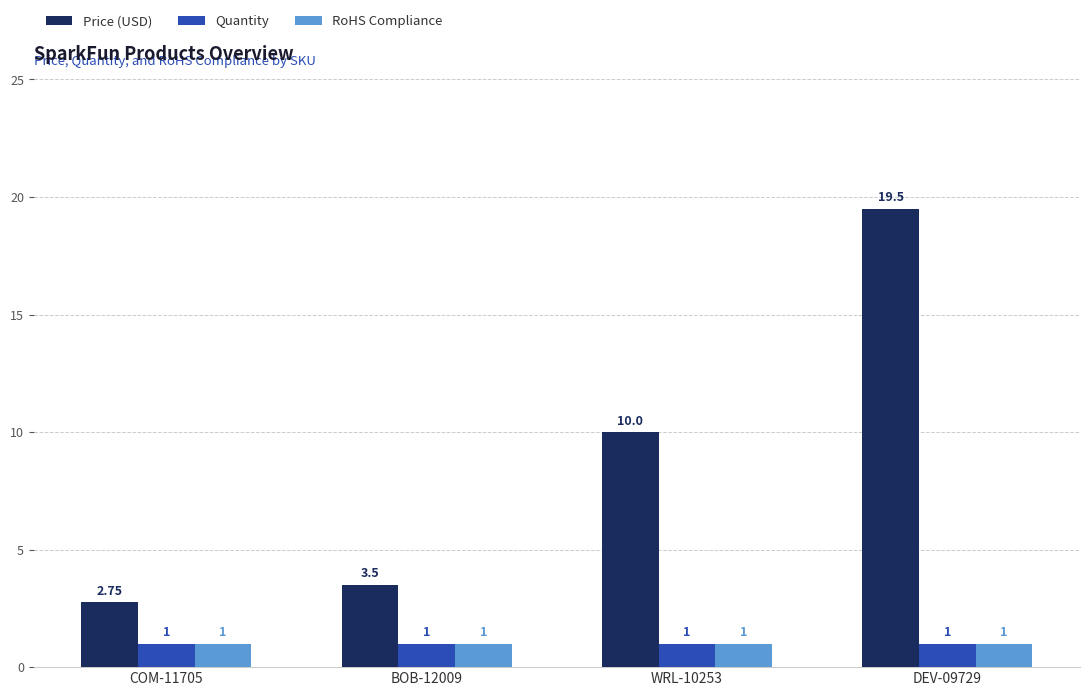

What is the average value of the Quantity series?

1.0